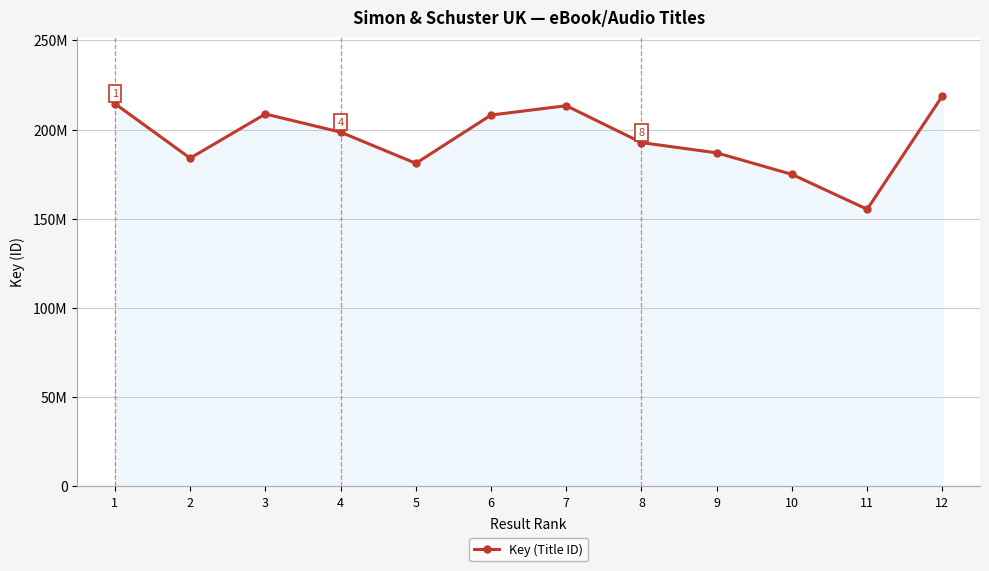

True or false: the data shows 48368216 at 7.

False